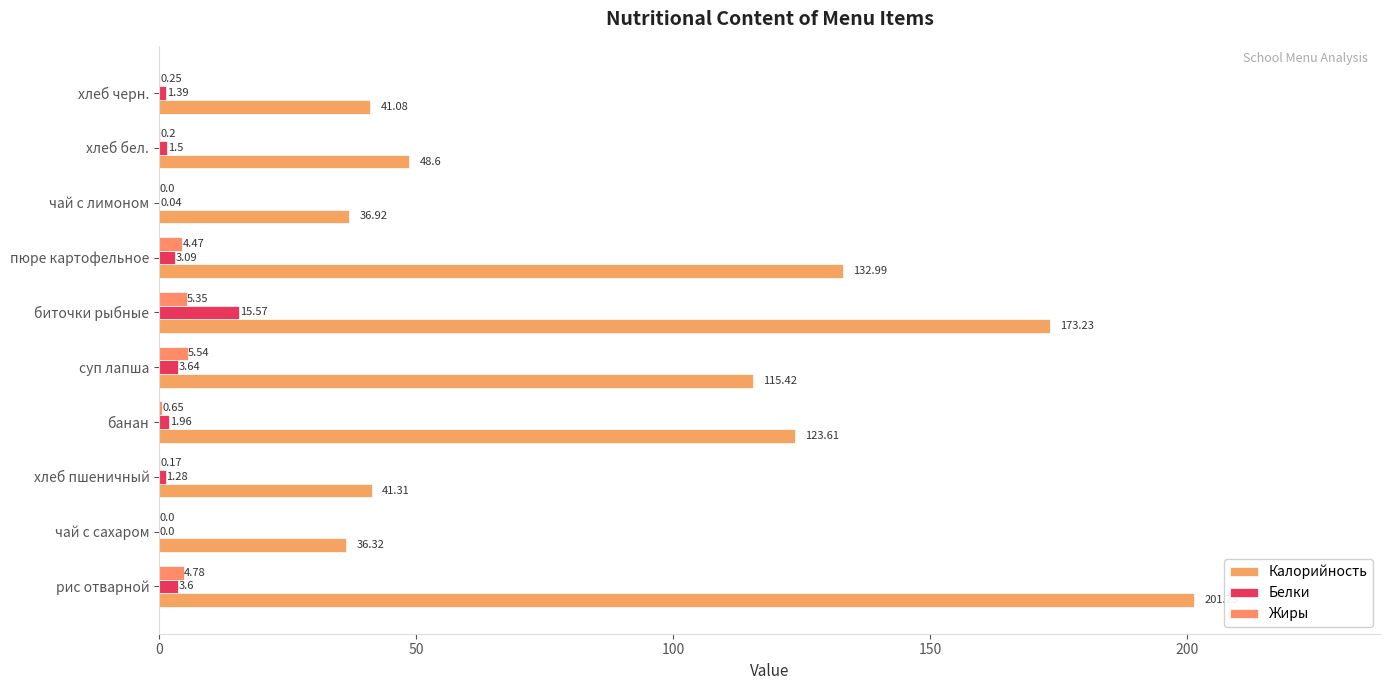

What is the difference between the maximum and second lowest values in the Калорийность series?

164.3